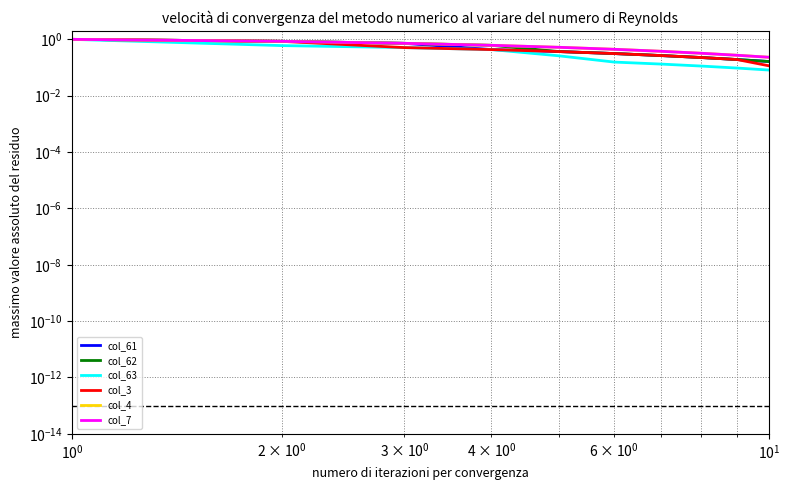

Which series has the largest total across all categories?

col_7